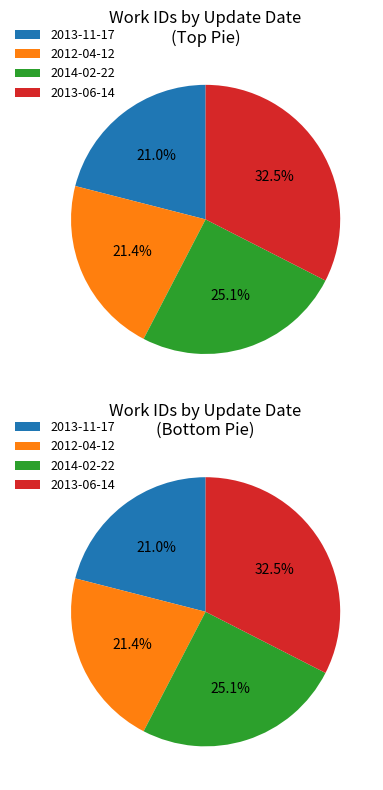

What portion of the pie excludes 2013-11-17?

79.0%